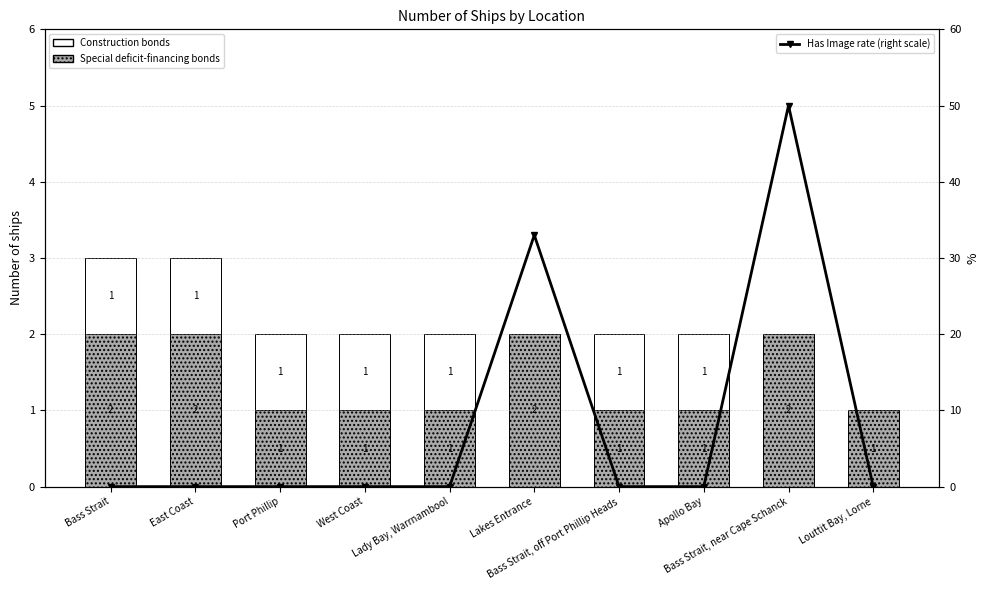

Where is Has Image rate
(right scale) nearest to the value 25?

Lakes Entrance